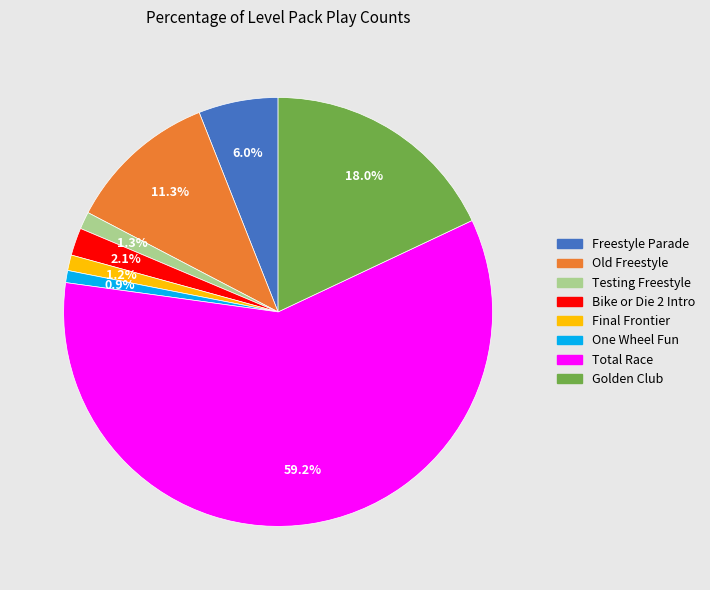

What percentage is NOT represented by Old Freestyle?

88.7%